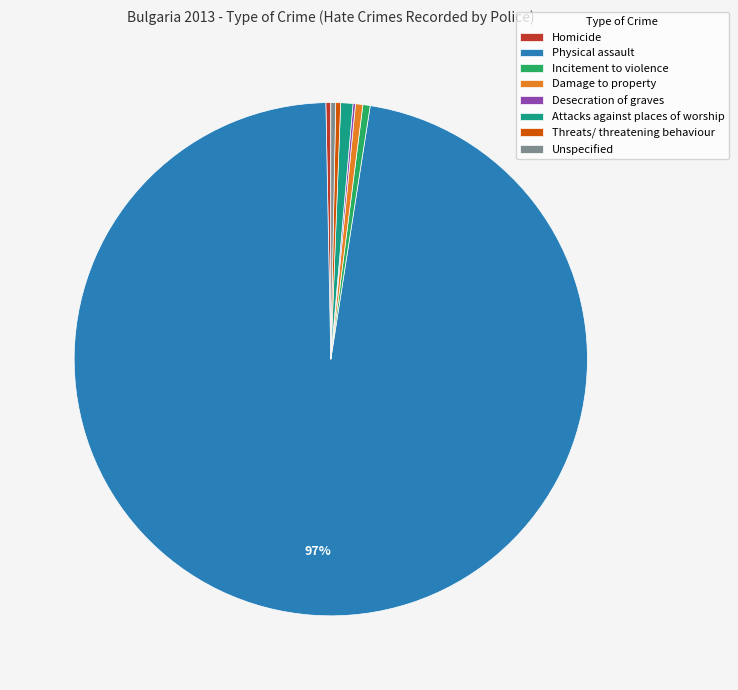

Approximately how many times larger is the value at Homicide compared to Incitement to violence?

0.7